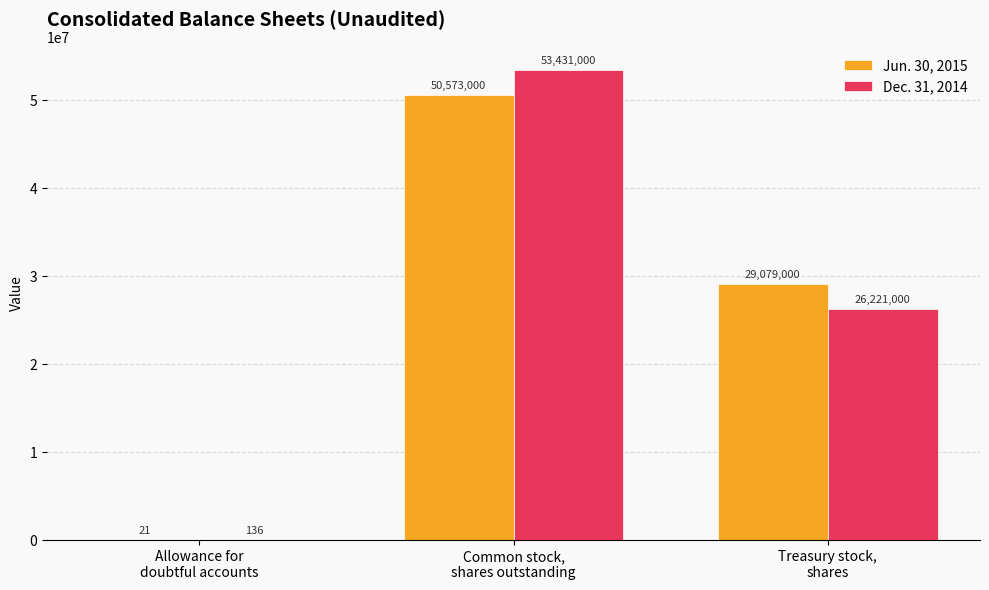

What value does the Dec. 31, 2014 series have at Treasury stock,
shares, to the nearest 50?

26221000